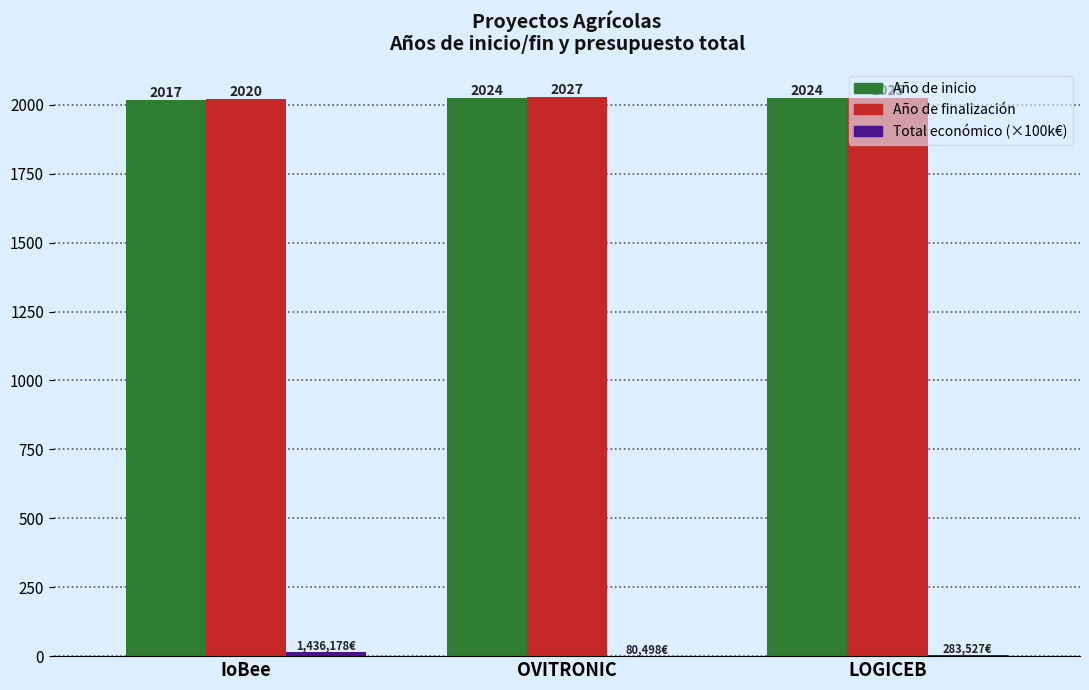

How many distinct data groups are displayed?

3